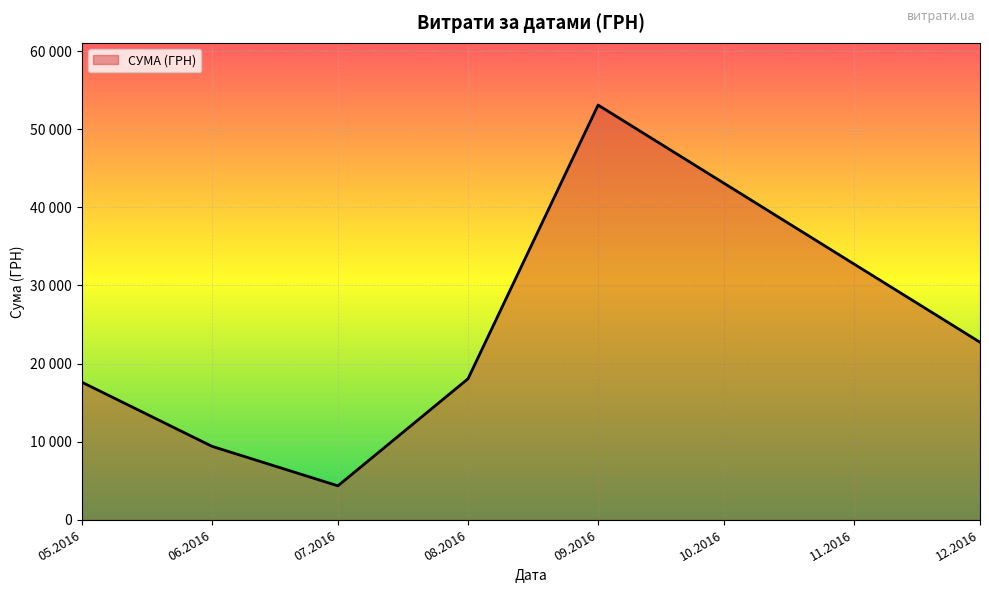

Does the chart display data point markers on the line(s)?

No